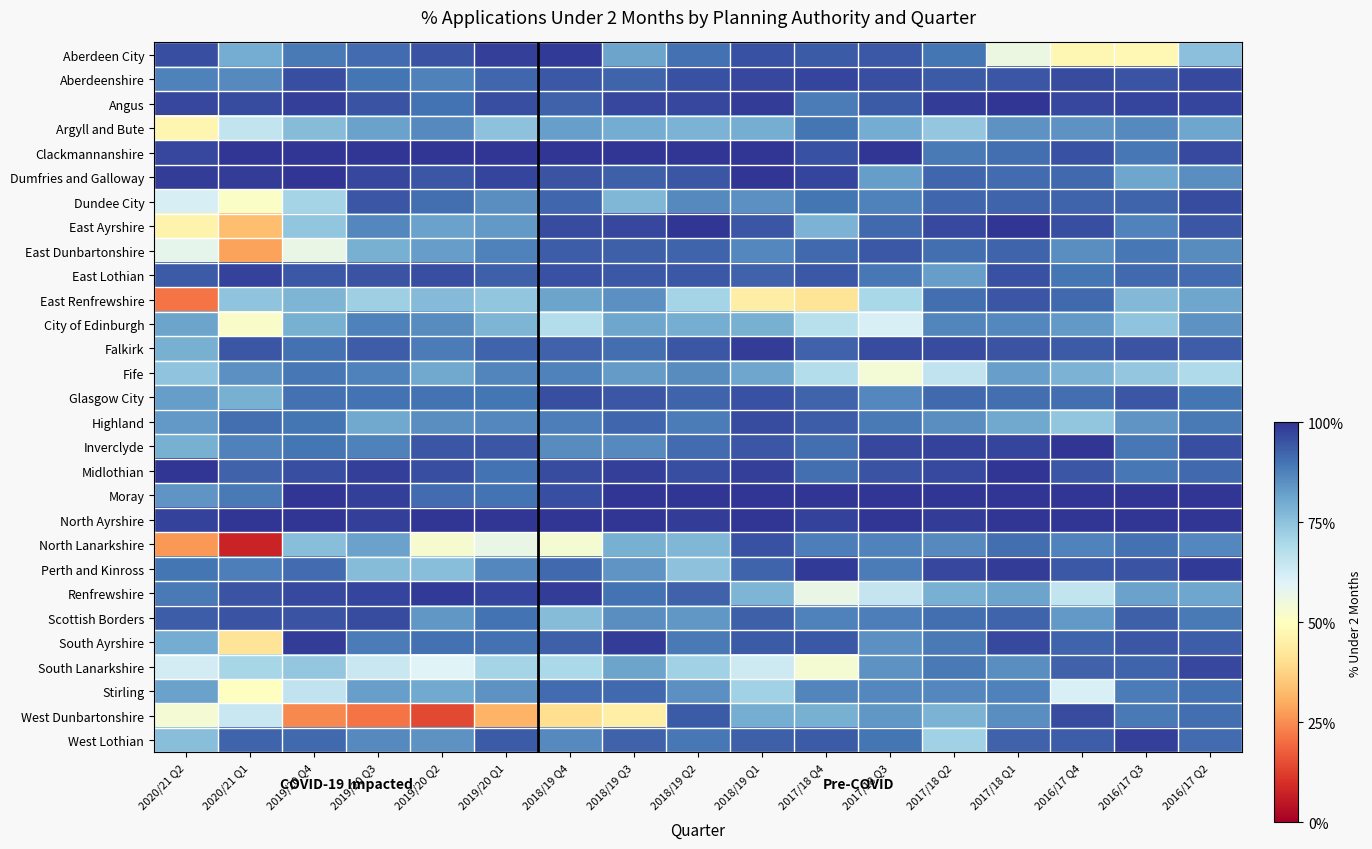

Reading left to right, what are all the values shown in this chart?

Aberdeen City: 2020/21 Q2=1.0	2020/21 Q1=0.8	2019/20 Q4=0.9	2019/20 Q3=0.9	2019/20 Q2=1.0	2019/20 Q1=1.0	2018/19 Q4=1.0	2018/19 Q3=0.8	2018/19 Q2=0.9	2018/19 Q1=1.0	2017/18 Q4=0.9	2017/18 Q3=0.9	2017/18 Q2=0.9	2017/18 Q1=0.6	2016/17 Q4=0.5	2016/17 Q3=0.5	2016/17 Q2=0.8
Aberdeenshire: 2020/21 Q2=0.9	2020/21 Q1=0.9	2019/20 Q4=1.0	2019/20 Q3=0.9	2019/20 Q2=0.9	2019/20 Q1=0.9	2018/19 Q4=0.9	2018/19 Q3=0.9	2018/19 Q2=1.0	2018/19 Q1=1.0	2017/18 Q4=1.0	2017/18 Q3=1.0	2017/18 Q2=0.9	2017/18 Q1=0.9	2016/17 Q4=1.0	2016/17 Q3=1.0	2016/17 Q2=1.0
Angus: 2020/21 Q2=1.0	2020/21 Q1=1.0	2019/20 Q4=1.0	2019/20 Q3=0.9	2019/20 Q2=0.9	2019/20 Q1=1.0	2018/19 Q4=0.9	2018/19 Q3=1.0	2018/19 Q2=1.0	2018/19 Q1=1.0	2017/18 Q4=0.9	2017/18 Q3=0.9	2017/18 Q2=1.0	2017/18 Q1=1.0	2016/17 Q4=1.0	2016/17 Q3=1.0	2016/17 Q2=1.0
Argyll and Bute: 2020/21 Q2=0.5	2020/21 Q1=0.7	2019/20 Q4=0.8	2019/20 Q3=0.8	2019/20 Q2=0.9	2019/20 Q1=0.8	2018/19 Q4=0.8	2018/19 Q3=0.8	2018/19 Q2=0.8	2018/19 Q1=0.8	2017/18 Q4=0.9	2017/18 Q3=0.8	2017/18 Q2=0.7	2017/18 Q1=0.8	2016/17 Q4=0.8	2016/17 Q3=0.9	2016/17 Q2=0.8
Clackmannanshire: 2020/21 Q2=1.0	2020/21 Q1=1.0	2019/20 Q4=1.0	2019/20 Q3=1.0	2019/20 Q2=1.0	2019/20 Q1=1.0	2018/19 Q4=1.0	2018/19 Q3=1.0	2018/19 Q2=1.0	2018/19 Q1=1.0	2017/18 Q4=1.0	2017/18 Q3=1.0	2017/18 Q2=0.9	2017/18 Q1=0.9	2016/17 Q4=1.0	2016/17 Q3=0.9	2016/17 Q2=1.0
Dumfries and Galloway: 2020/21 Q2=1.0	2020/21 Q1=1.0	2019/20 Q4=1.0	2019/20 Q3=1.0	2019/20 Q2=0.9	2019/20 Q1=1.0	2018/19 Q4=1.0	2018/19 Q3=0.9	2018/19 Q2=0.9	2018/19 Q1=1.0	2017/18 Q4=1.0	2017/18 Q3=0.8	2017/18 Q2=0.9	2017/18 Q1=0.9	2016/17 Q4=0.9	2016/17 Q3=0.8	2016/17 Q2=0.9
Dundee City: 2020/21 Q2=0.6	2020/21 Q1=0.5	2019/20 Q4=0.7	2019/20 Q3=0.9	2019/20 Q2=0.9	2019/20 Q1=0.9	2018/19 Q4=0.9	2018/19 Q3=0.8	2018/19 Q2=0.9	2018/19 Q1=0.8	2017/18 Q4=0.9	2017/18 Q3=0.9	2017/18 Q2=0.9	2017/18 Q1=0.9	2016/17 Q4=0.9	2016/17 Q3=0.9	2016/17 Q2=1.0
East Ayrshire: 2020/21 Q2=0.5	2020/21 Q1=0.3	2019/20 Q4=0.7	2019/20 Q3=0.9	2019/20 Q2=0.8	2019/20 Q1=0.8	2018/19 Q4=1.0	2018/19 Q3=1.0	2018/19 Q2=1.0	2018/19 Q1=0.9	2017/18 Q4=0.8	2017/18 Q3=0.9	2017/18 Q2=1.0	2017/18 Q1=1.0	2016/17 Q4=1.0	2016/17 Q3=0.9	2016/17 Q2=0.9
East Dunbartonshire: 2020/21 Q2=0.6	2020/21 Q1=0.3	2019/20 Q4=0.6	2019/20 Q3=0.8	2019/20 Q2=0.8	2019/20 Q1=0.9	2018/19 Q4=0.9	2018/19 Q3=0.9	2018/19 Q2=0.9	2018/19 Q1=0.9	2017/18 Q4=0.9	2017/18 Q3=0.9	2017/18 Q2=0.9	2017/18 Q1=0.9	2016/17 Q4=0.9	2016/17 Q3=0.9	2016/17 Q2=0.9
East Lothian: 2020/21 Q2=0.9	2020/21 Q1=1.0	2019/20 Q4=0.9	2019/20 Q3=1.0	2019/20 Q2=1.0	2019/20 Q1=0.9	2018/19 Q4=1.0	2018/19 Q3=0.9	2018/19 Q2=0.9	2018/19 Q1=0.9	2017/18 Q4=0.9	2017/18 Q3=0.9	2017/18 Q2=0.8	2017/18 Q1=1.0	2016/17 Q4=0.9	2016/17 Q3=0.9	2016/17 Q2=0.9
East Renfrewshire: 2020/21 Q2=0.2	2020/21 Q1=0.7	2019/20 Q4=0.8	2019/20 Q3=0.7	2019/20 Q2=0.8	2019/20 Q1=0.7	2018/19 Q4=0.8	2018/19 Q3=0.8	2018/19 Q2=0.7	2018/19 Q1=0.4	2017/18 Q4=0.4	2017/18 Q3=0.7	2017/18 Q2=0.9	2017/18 Q1=0.9	2016/17 Q4=0.9	2016/17 Q3=0.8	2016/17 Q2=0.8
City of Edinburgh: 2020/21 Q2=0.8	2020/21 Q1=0.5	2019/20 Q4=0.8	2019/20 Q3=0.9	2019/20 Q2=0.9	2019/20 Q1=0.8	2018/19 Q4=0.7	2018/19 Q3=0.8	2018/19 Q2=0.8	2018/19 Q1=0.8	2017/18 Q4=0.7	2017/18 Q3=0.6	2017/18 Q2=0.9	2017/18 Q1=0.9	2016/17 Q4=0.8	2016/17 Q3=0.7	2016/17 Q2=0.8
Falkirk: 2020/21 Q2=0.8	2020/21 Q1=0.9	2019/20 Q4=0.9	2019/20 Q3=0.9	2019/20 Q2=0.9	2019/20 Q1=0.9	2018/19 Q4=0.9	2018/19 Q3=0.9	2018/19 Q2=0.9	2018/19 Q1=1.0	2017/18 Q4=0.9	2017/18 Q3=1.0	2017/18 Q2=1.0	2017/18 Q1=0.9	2016/17 Q4=0.9	2016/17 Q3=1.0	2016/17 Q2=0.9
Fife: 2020/21 Q2=0.7	2020/21 Q1=0.8	2019/20 Q4=0.9	2019/20 Q3=0.9	2019/20 Q2=0.8	2019/20 Q1=0.9	2018/19 Q4=0.9	2018/19 Q3=0.8	2018/19 Q2=0.9	2018/19 Q1=0.8	2017/18 Q4=0.7	2017/18 Q3=0.5	2017/18 Q2=0.7	2017/18 Q1=0.8	2016/17 Q4=0.8	2016/17 Q3=0.7	2016/17 Q2=0.7
Glasgow City: 2020/21 Q2=0.8	2020/21 Q1=0.8	2019/20 Q4=0.9	2019/20 Q3=0.9	2019/20 Q2=0.9	2019/20 Q1=0.9	2018/19 Q4=1.0	2018/19 Q3=0.9	2018/19 Q2=0.9	2018/19 Q1=1.0	2017/18 Q4=0.9	2017/18 Q3=0.9	2017/18 Q2=0.9	2017/18 Q1=0.9	2016/17 Q4=0.9	2016/17 Q3=0.9	2016/17 Q2=0.9
Highland: 2020/21 Q2=0.8	2020/21 Q1=0.9	2019/20 Q4=0.9	2019/20 Q3=0.8	2019/20 Q2=0.9	2019/20 Q1=0.9	2018/19 Q4=0.9	2018/19 Q3=0.9	2018/19 Q2=0.9	2018/19 Q1=1.0	2017/18 Q4=0.9	2017/18 Q3=0.9	2017/18 Q2=0.9	2017/18 Q1=0.8	2016/17 Q4=0.7	2016/17 Q3=0.8	2016/17 Q2=0.9
Inverclyde: 2020/21 Q2=0.8	2020/21 Q1=0.9	2019/20 Q4=0.9	2019/20 Q3=0.9	2019/20 Q2=0.9	2019/20 Q1=0.9	2018/19 Q4=0.9	2018/19 Q3=0.9	2018/19 Q2=0.9	2018/19 Q1=0.9	2017/18 Q4=0.9	2017/18 Q3=1.0	2017/18 Q2=1.0	2017/18 Q1=1.0	2016/17 Q4=1.0	2016/17 Q3=0.9	2016/17 Q2=1.0
Midlothian: 2020/21 Q2=1.0	2020/21 Q1=0.9	2019/20 Q4=1.0	2019/20 Q3=1.0	2019/20 Q2=1.0	2019/20 Q1=0.9	2018/19 Q4=1.0	2018/19 Q3=1.0	2018/19 Q2=1.0	2018/19 Q1=1.0	2017/18 Q4=0.9	2017/18 Q3=1.0	2017/18 Q2=1.0	2017/18 Q1=1.0	2016/17 Q4=0.9	2016/17 Q3=0.9	2016/17 Q2=0.9
Moray: 2020/21 Q2=0.8	2020/21 Q1=0.9	2019/20 Q4=1.0	2019/20 Q3=1.0	2019/20 Q2=0.9	2019/20 Q1=0.9	2018/19 Q4=1.0	2018/19 Q3=1.0	2018/19 Q2=1.0	2018/19 Q1=1.0	2017/18 Q4=1.0	2017/18 Q3=1.0	2017/18 Q2=1.0	2017/18 Q1=1.0	2016/17 Q4=1.0	2016/17 Q3=1.0	2016/17 Q2=1.0
North Ayrshire: 2020/21 Q2=1.0	2020/21 Q1=1.0	2019/20 Q4=1.0	2019/20 Q3=1.0	2019/20 Q2=1.0	2019/20 Q1=1.0	2018/19 Q4=1.0	2018/19 Q3=1.0	2018/19 Q2=1.0	2018/19 Q1=1.0	2017/18 Q4=1.0	2017/18 Q3=1.0	2017/18 Q2=1.0	2017/18 Q1=1.0	2016/17 Q4=1.0	2016/17 Q3=1.0	2016/17 Q2=1.0
North Lanarkshire: 2020/21 Q2=0.3	2020/21 Q1=0.1	2019/20 Q4=0.8	2019/20 Q3=0.8	2019/20 Q2=0.5	2019/20 Q1=0.6	2018/19 Q4=0.5	2018/19 Q3=0.8	2018/19 Q2=0.8	2018/19 Q1=1.0	2017/18 Q4=0.9	2017/18 Q3=0.9	2017/18 Q2=0.9	2017/18 Q1=0.9	2016/17 Q4=0.9	2016/17 Q3=0.9	2016/17 Q2=0.9
Perth and Kinross: 2020/21 Q2=0.9	2020/21 Q1=0.9	2019/20 Q4=0.9	2019/20 Q3=0.8	2019/20 Q2=0.8	2019/20 Q1=0.9	2018/19 Q4=0.9	2018/19 Q3=0.8	2018/19 Q2=0.8	2018/19 Q1=0.9	2017/18 Q4=1.0	2017/18 Q3=0.9	2017/18 Q2=1.0	2017/18 Q1=1.0	2016/17 Q4=0.9	2016/17 Q3=0.9	2016/17 Q2=1.0
Renfrewshire: 2020/21 Q2=0.9	2020/21 Q1=1.0	2019/20 Q4=1.0	2019/20 Q3=1.0	2019/20 Q2=1.0	2019/20 Q1=1.0	2018/19 Q4=1.0	2018/19 Q3=0.9	2018/19 Q2=0.9	2018/19 Q1=0.8	2017/18 Q4=0.6	2017/18 Q3=0.7	2017/18 Q2=0.8	2017/18 Q1=0.8	2016/17 Q4=0.7	2016/17 Q3=0.8	2016/17 Q2=0.8
Scottish Borders: 2020/21 Q2=0.9	2020/21 Q1=1.0	2019/20 Q4=1.0	2019/20 Q3=1.0	2019/20 Q2=0.8	2019/20 Q1=0.9	2018/19 Q4=0.8	2018/19 Q3=0.9	2018/19 Q2=0.8	2018/19 Q1=0.9	2017/18 Q4=0.9	2017/18 Q3=0.9	2017/18 Q2=0.9	2017/18 Q1=0.9	2016/17 Q4=0.8	2016/17 Q3=0.9	2016/17 Q2=0.9
South Ayrshire: 2020/21 Q2=0.8	2020/21 Q1=0.4	2019/20 Q4=1.0	2019/20 Q3=0.9	2019/20 Q2=0.9	2019/20 Q1=0.9	2018/19 Q4=0.9	2018/19 Q3=1.0	2018/19 Q2=0.9	2018/19 Q1=0.9	2017/18 Q4=0.9	2017/18 Q3=0.8	2017/18 Q2=0.9	2017/18 Q1=1.0	2016/17 Q4=0.9	2016/17 Q3=0.9	2016/17 Q2=0.9
South Lanarkshire: 2020/21 Q2=0.6	2020/21 Q1=0.7	2019/20 Q4=0.7	2019/20 Q3=0.6	2019/20 Q2=0.6	2019/20 Q1=0.7	2018/19 Q4=0.7	2018/19 Q3=0.8	2018/19 Q2=0.7	2018/19 Q1=0.6	2017/18 Q4=0.5	2017/18 Q3=0.8	2017/18 Q2=0.9	2017/18 Q1=0.9	2016/17 Q4=0.9	2016/17 Q3=0.9	2016/17 Q2=1.0
Stirling: 2020/21 Q2=0.8	2020/21 Q1=0.5	2019/20 Q4=0.7	2019/20 Q3=0.8	2019/20 Q2=0.8	2019/20 Q1=0.8	2018/19 Q4=0.9	2018/19 Q3=0.9	2018/19 Q2=0.8	2018/19 Q1=0.7	2017/18 Q4=0.9	2017/18 Q3=0.9	2017/18 Q2=0.9	2017/18 Q1=0.9	2016/17 Q4=0.6	2016/17 Q3=0.9	2016/17 Q2=0.9
West Dunbartonshire: 2020/21 Q2=0.5	2020/21 Q1=0.6	2019/20 Q4=0.2	2019/20 Q3=0.2	2019/20 Q2=0.1	2019/20 Q1=0.3	2018/19 Q4=0.4	2018/19 Q3=0.4	2018/19 Q2=0.9	2018/19 Q1=0.8	2017/18 Q4=0.8	2017/18 Q3=0.8	2017/18 Q2=0.8	2017/18 Q1=0.9	2016/17 Q4=1.0	2016/17 Q3=0.9	2016/17 Q2=0.9
West Lothian: 2020/21 Q2=0.8	2020/21 Q1=0.9	2019/20 Q4=0.9	2019/20 Q3=0.9	2019/20 Q2=0.8	2019/20 Q1=0.9	2018/19 Q4=0.9	2018/19 Q3=0.9	2018/19 Q2=0.9	2018/19 Q1=0.9	2017/18 Q4=0.9	2017/18 Q3=0.9	2017/18 Q2=0.7	2017/18 Q1=0.9	2016/17 Q4=0.9	2016/17 Q3=1.0	2016/17 Q2=0.9